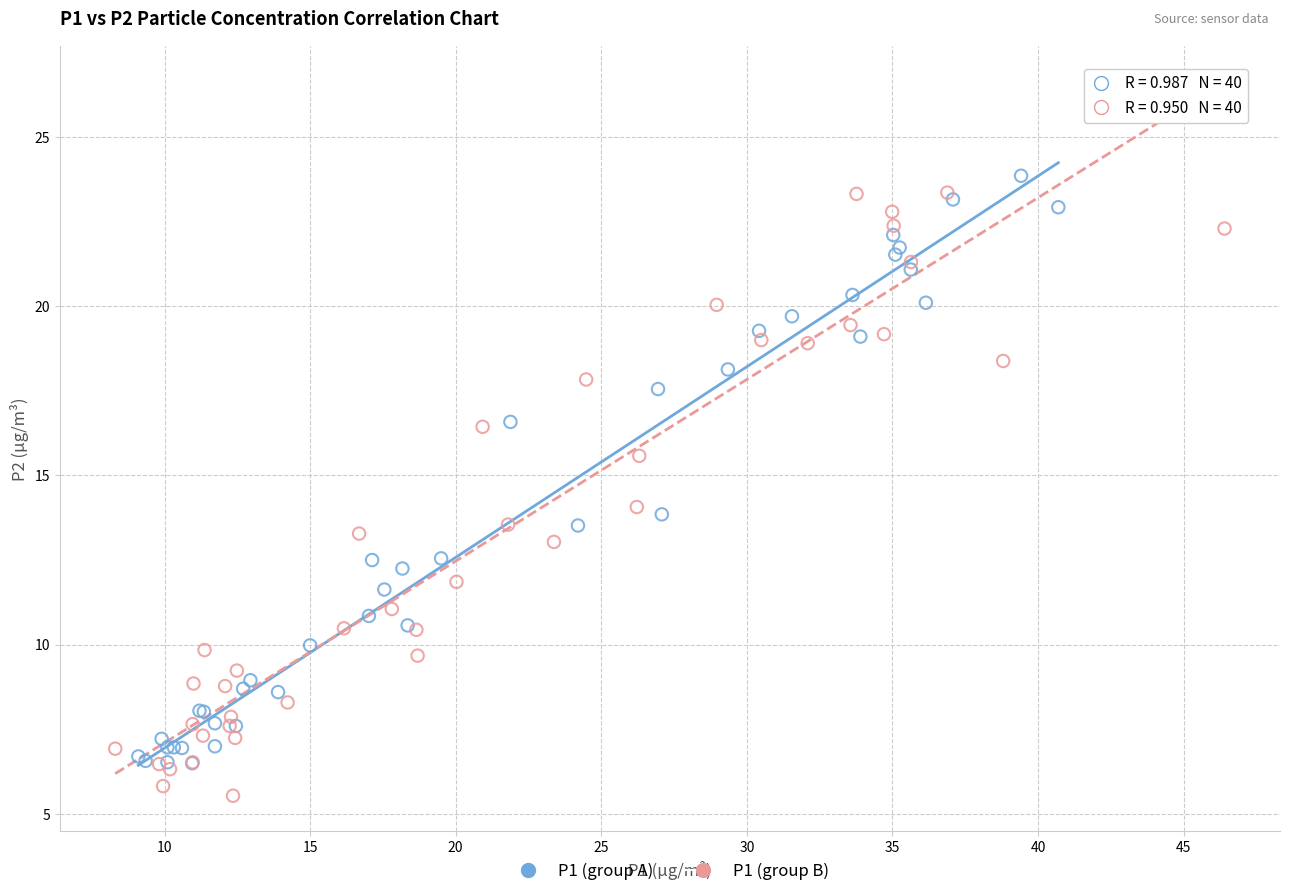

Which series reaches the minimum Y coordinate?

P1 (group B)